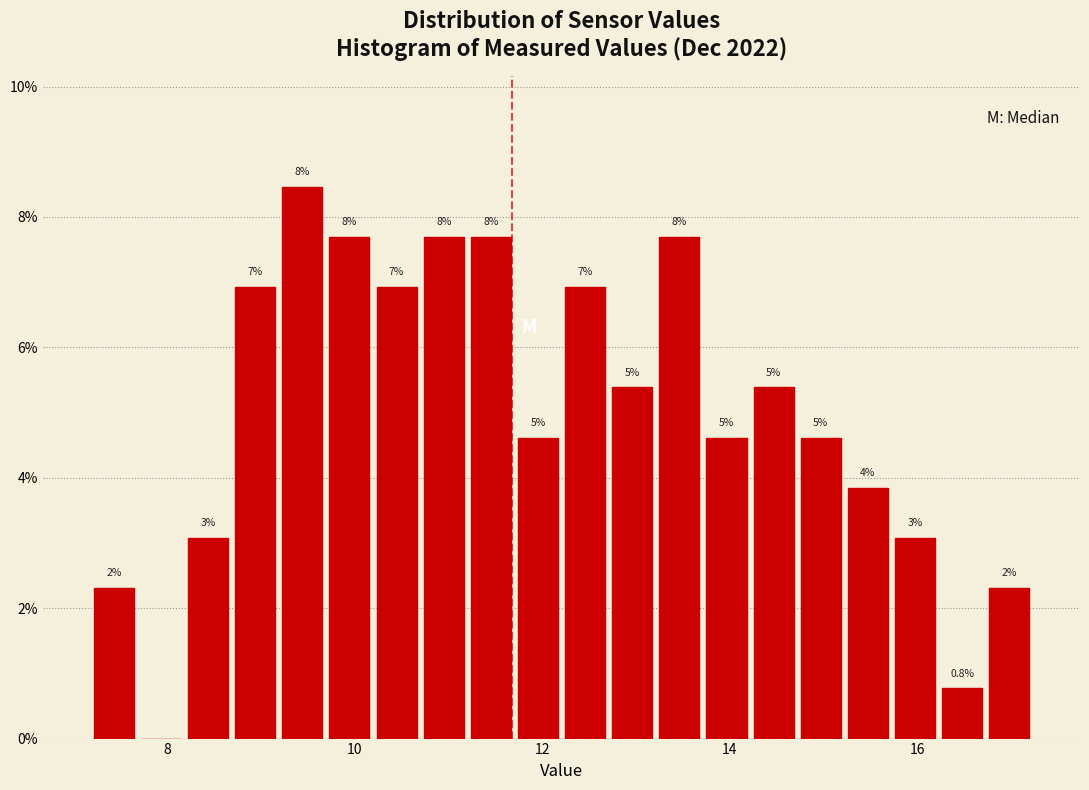

Read against the x-axis, roughly where is the centre of the tallest bar?

9.4